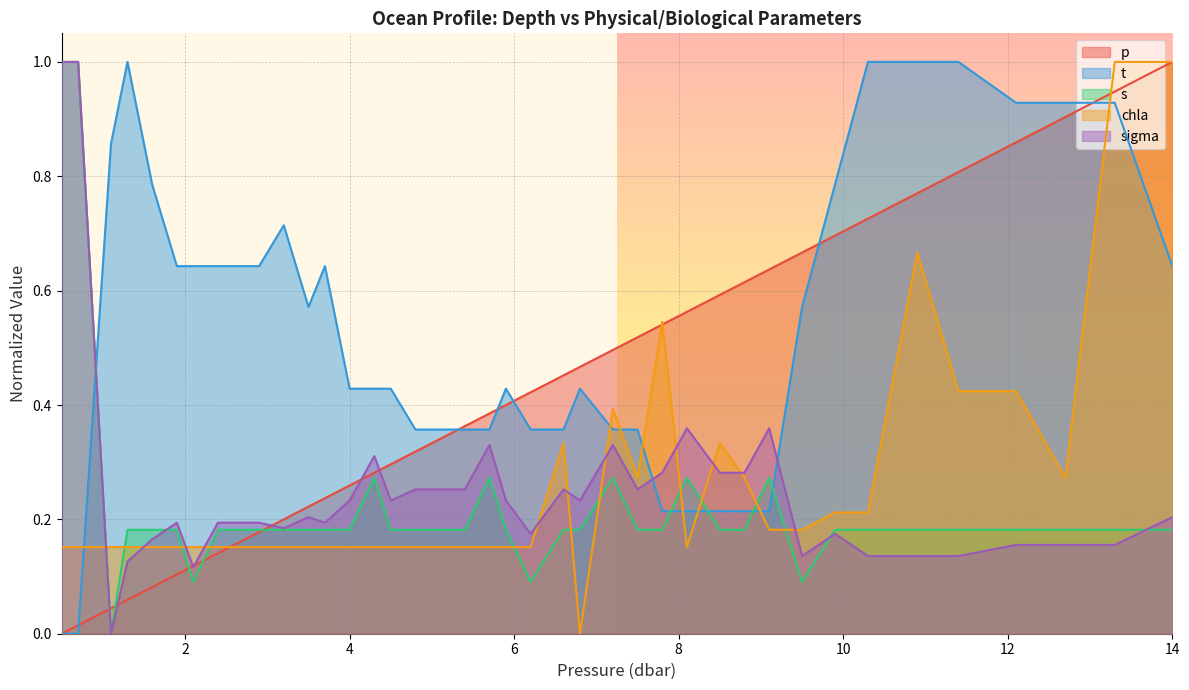

Where is the first local minimum for t?

3.5